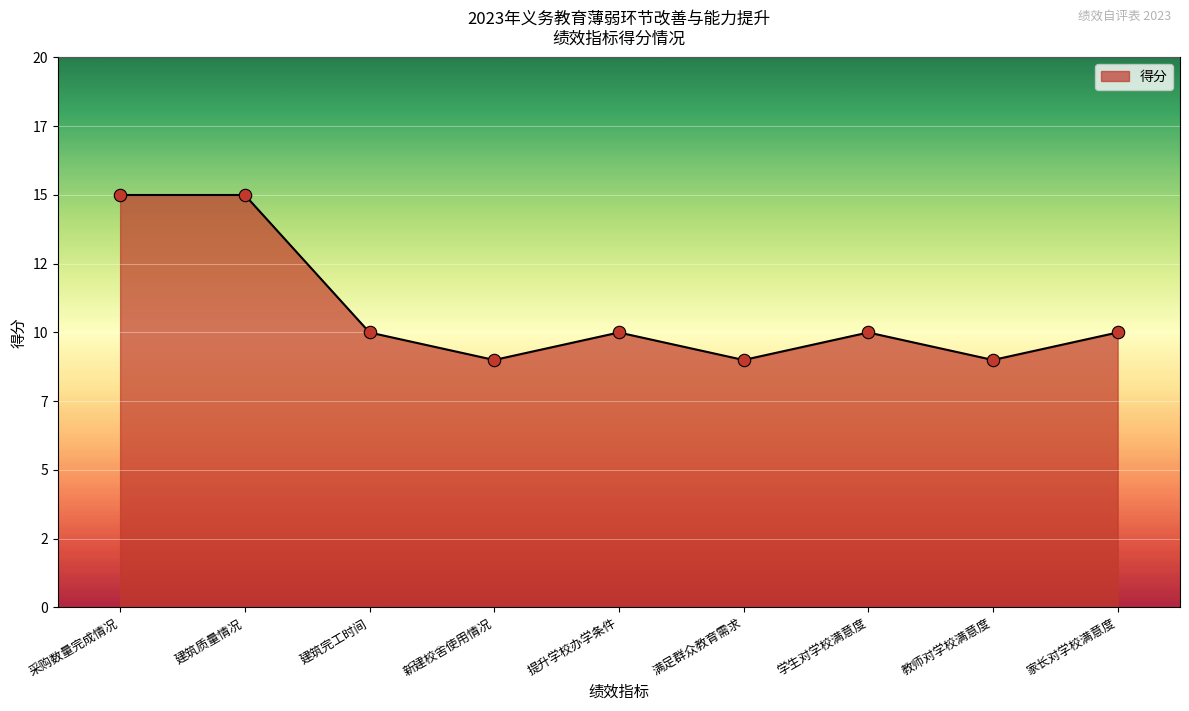

Does the chart have visible grid lines?

Yes